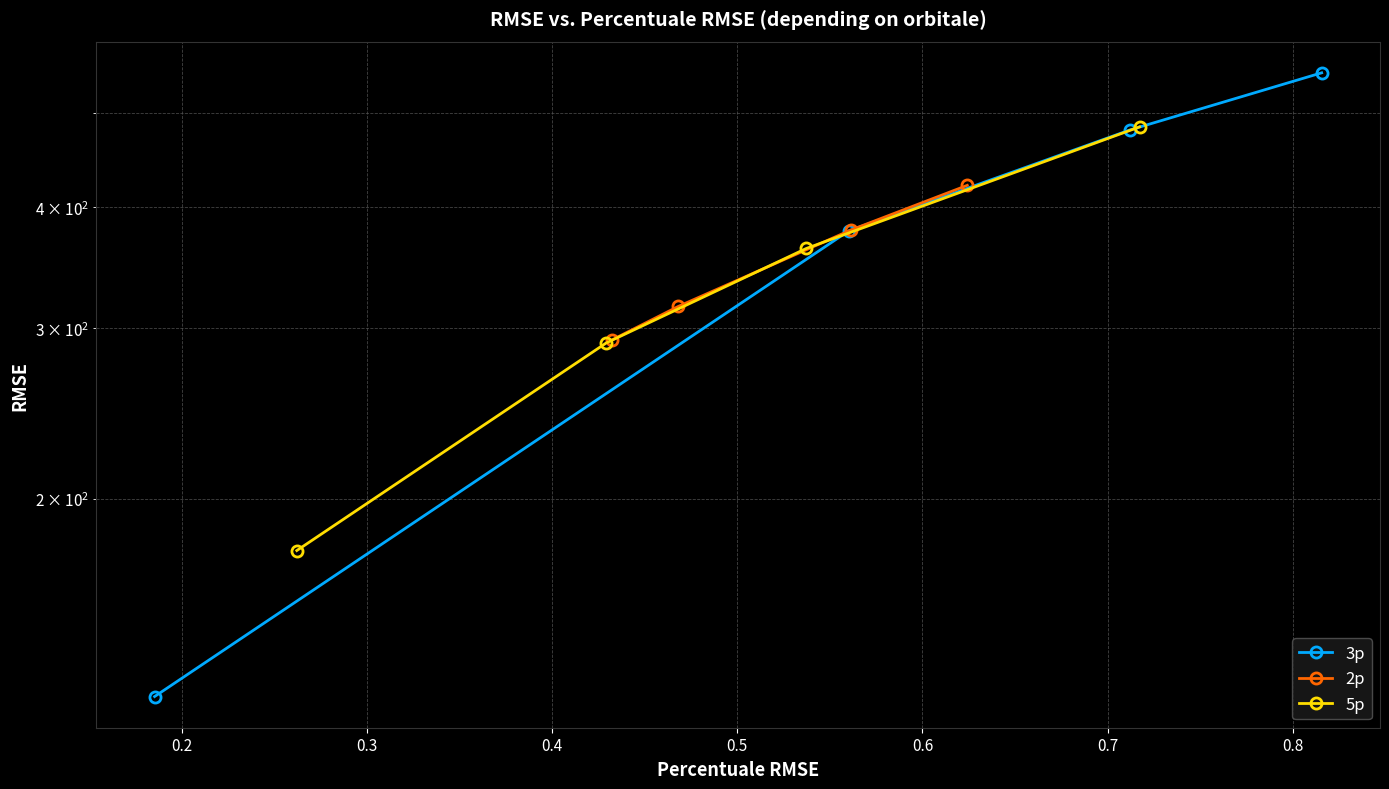

The 5p series shows 108.7 at 0.1. True or false?

False